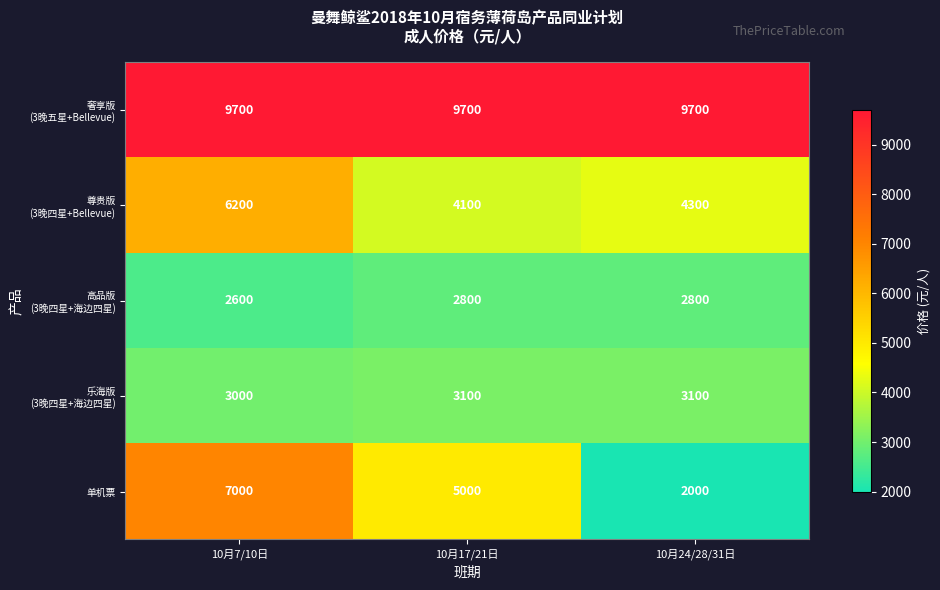

True or false: 单机票 has a value of 3813 at 10月7/10日.

False